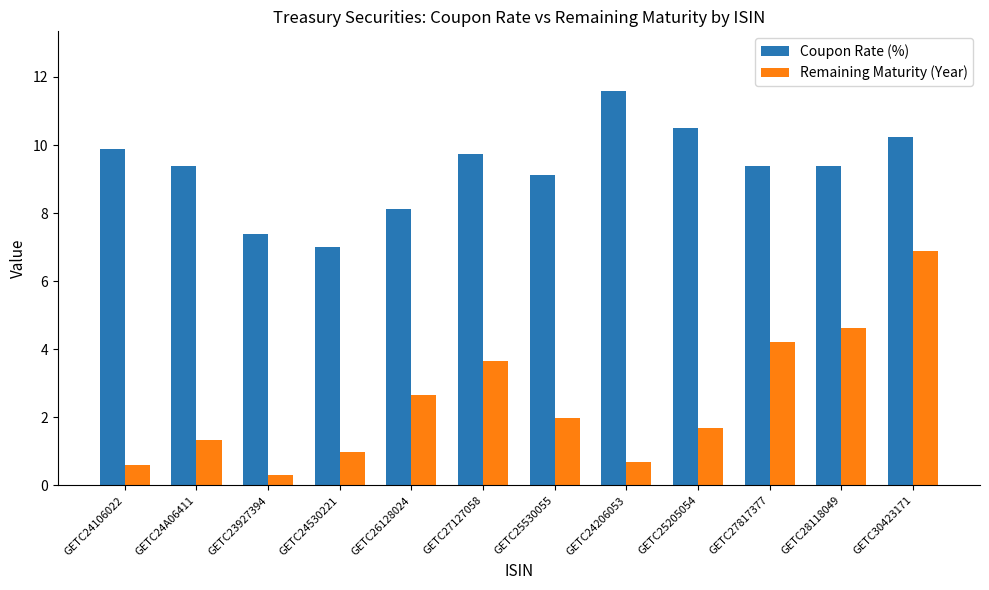

What is the difference between the maximum and minimum values in the Remaining Maturity (Year) series?

6.6